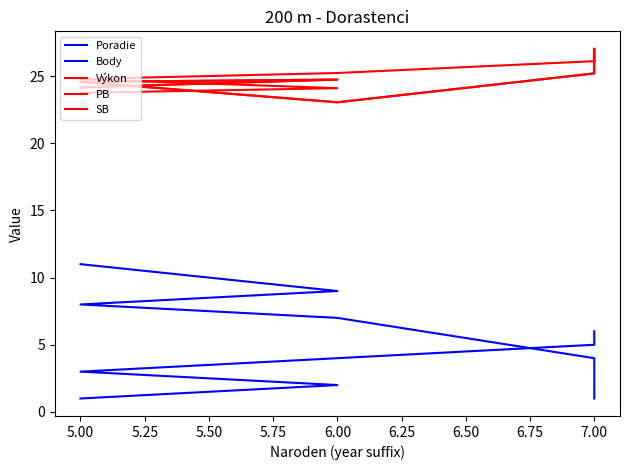

Reading right to left, list all the values displayed in this chart.

Poradie: 6.0	5.0	4.0	3.0	2.0	1.0
Body: 1.0	4.0	7.0	8.0	9.0	11.0
Výkon: 26.9	26.1	25.2	24.8	24.1	23.8
PB: 27.0	25.2	23.1	24.6	24.7	24.2
SB: 27.0	25.2	23.1	24.6	24.7	24.2